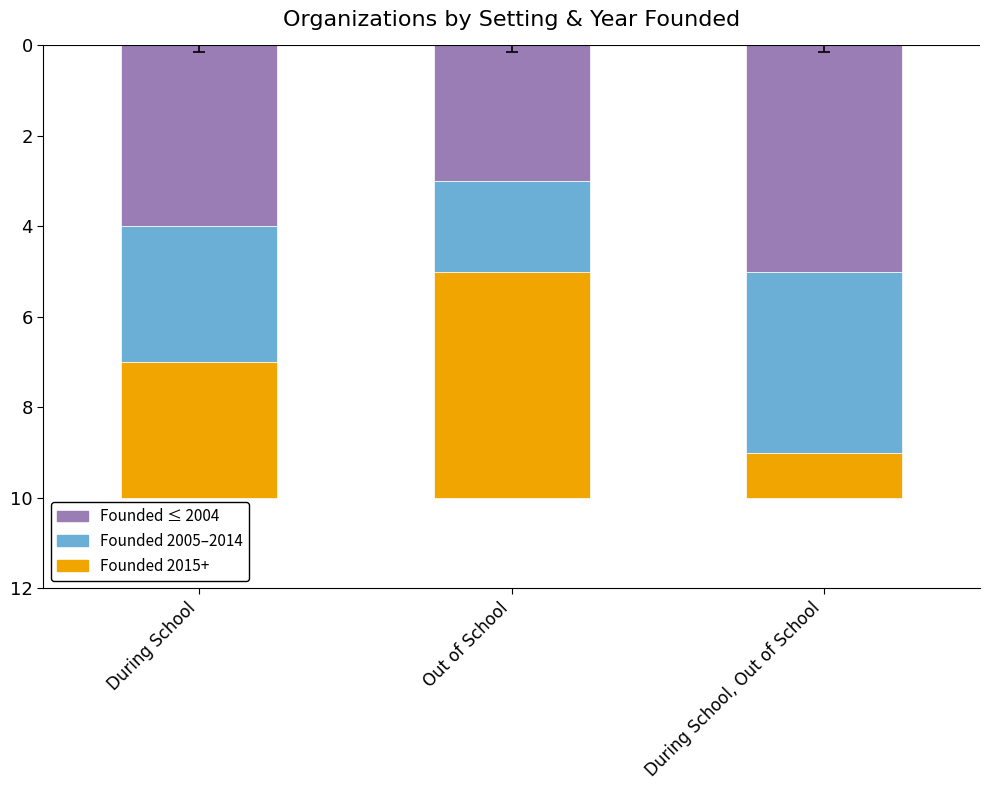

How many bars are there in each group?

3